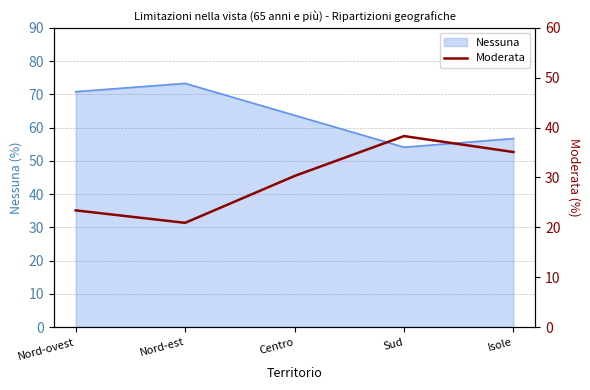

Read the Nessuna value at Centro.

63.7